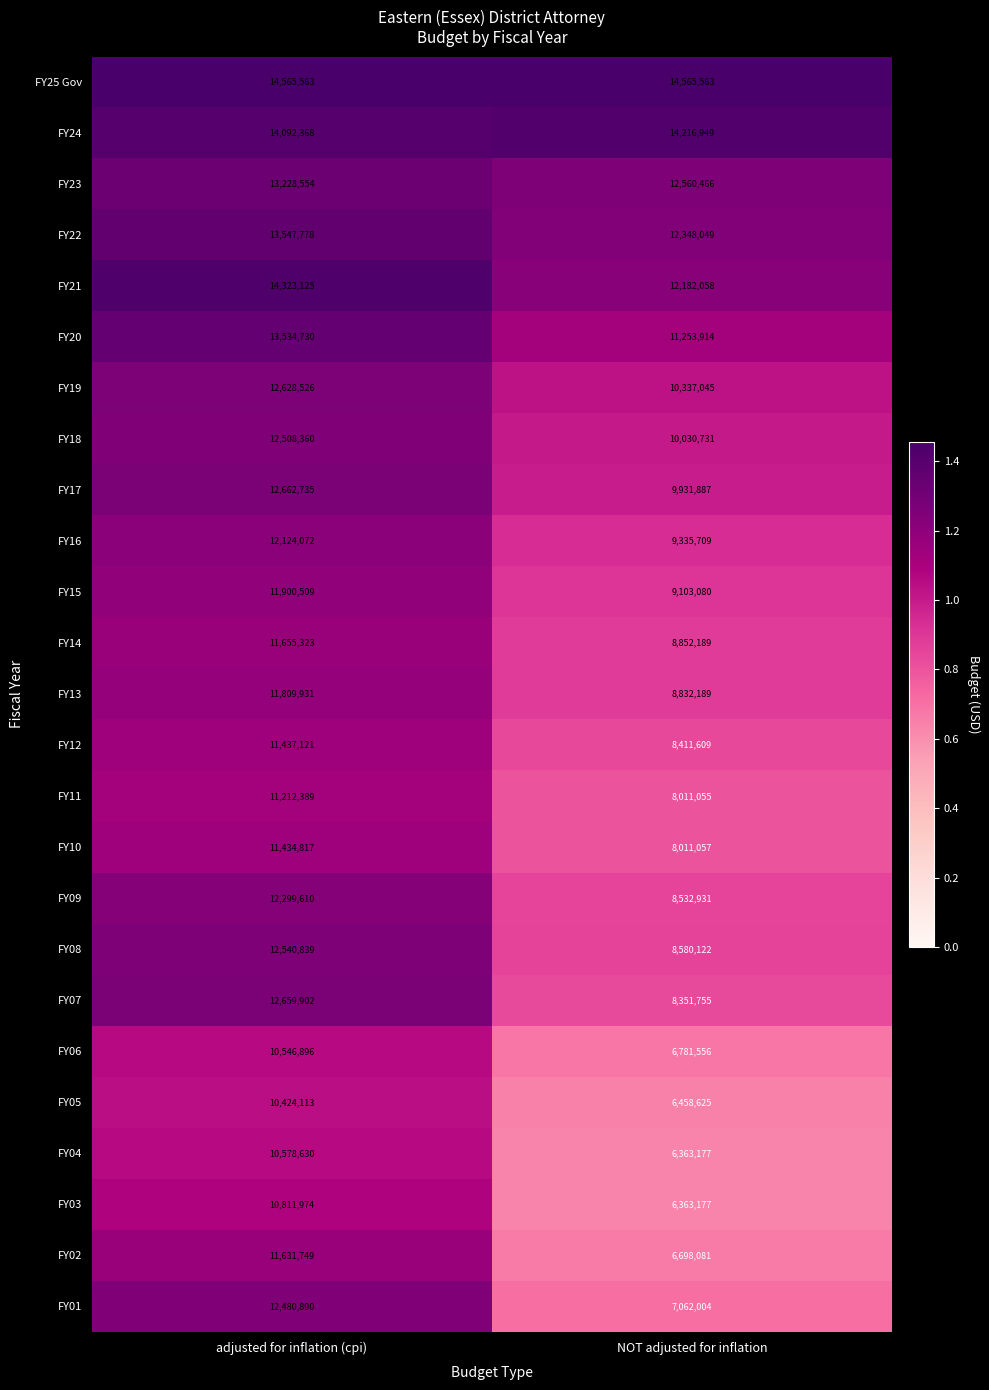

Is it true that FY04 equals 10578630 at adjusted for inflation (cpi)?

True